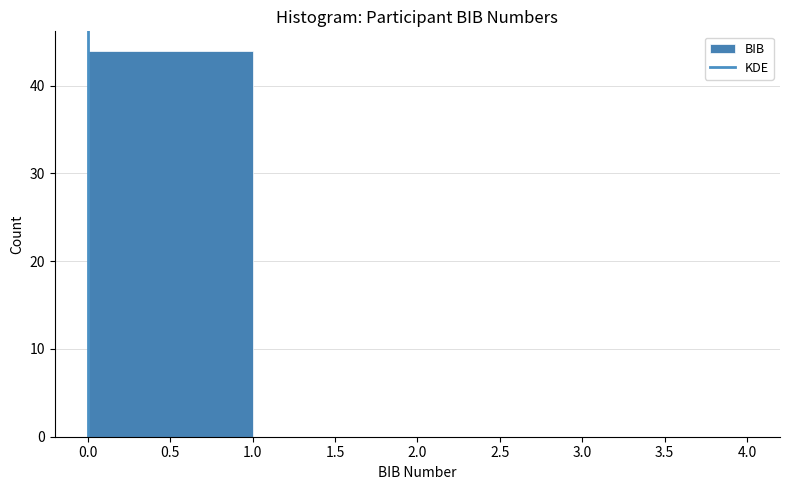

Over which range of the x-axis is the bar tallest?

0.0 to 1.0